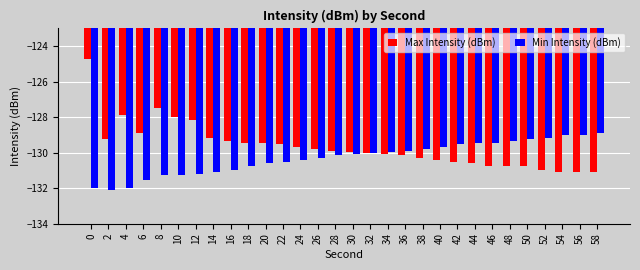

What is the highest value of the Min Intensity (dBm) series?

-128.9